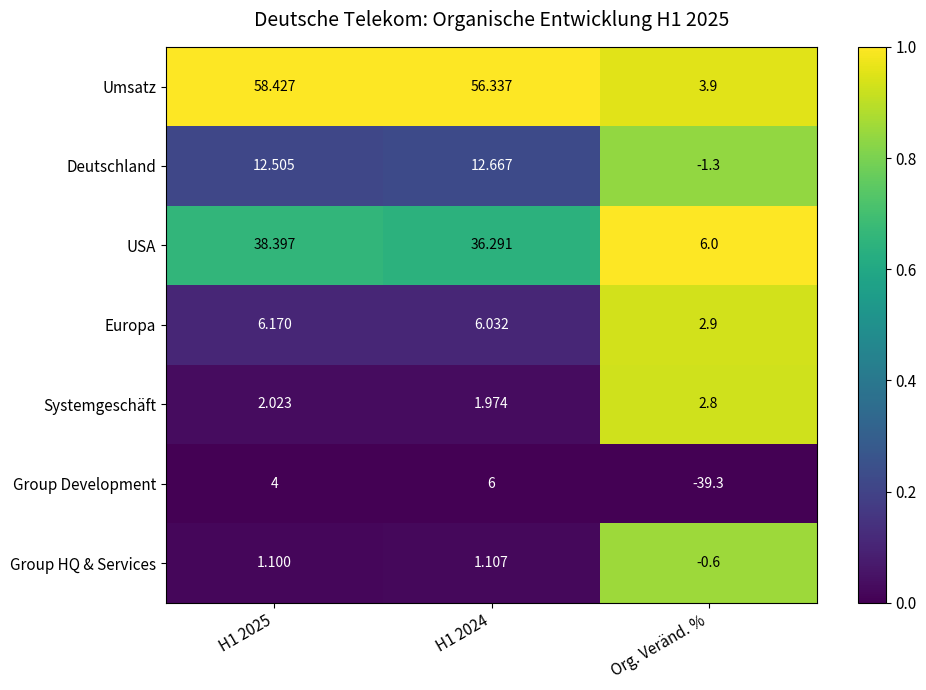

Which series has the largest range (max minus min)?

Umsatz